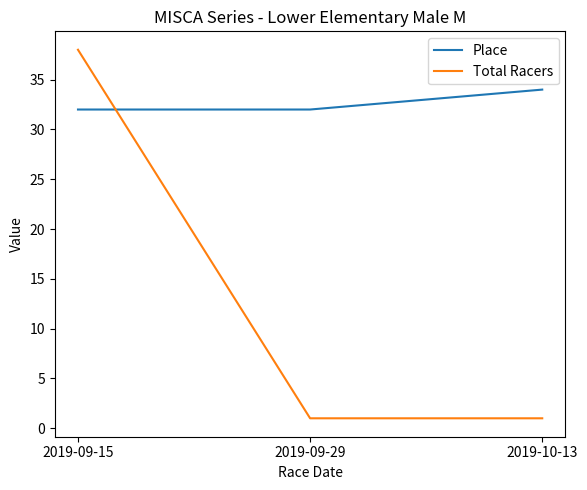

Which category has the highest value in the Place series?

2019-10-13